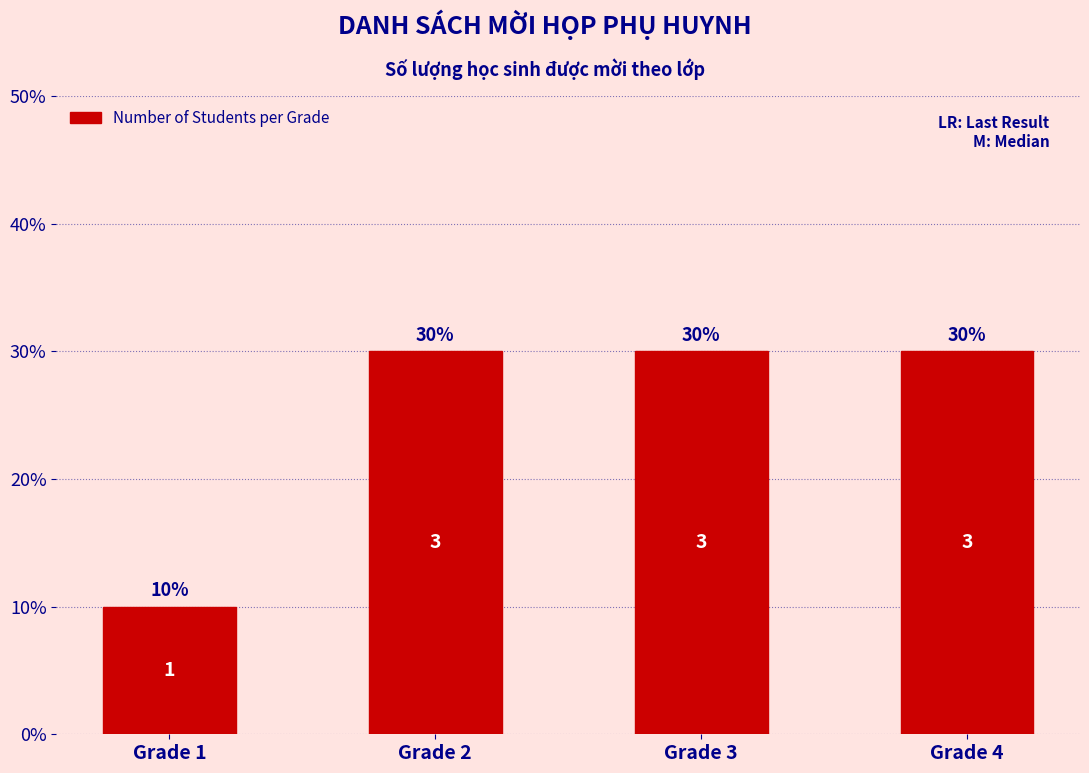

Are the bars horizontal?

No